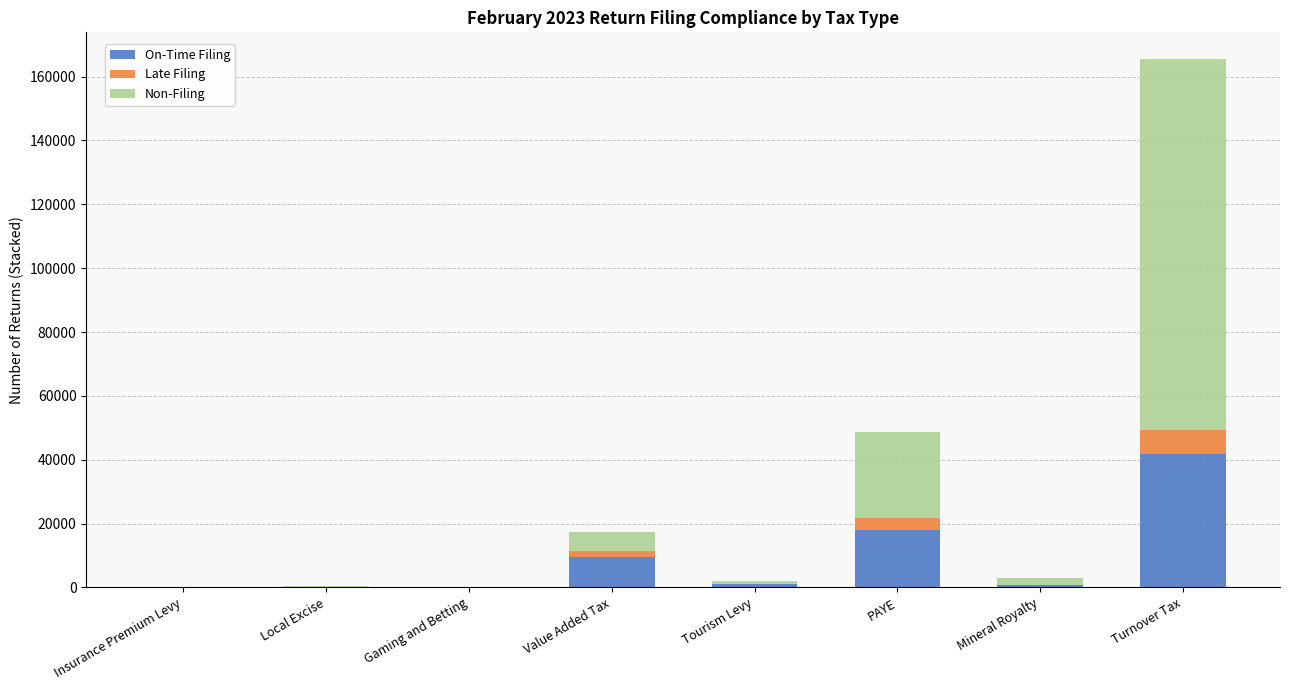

How many distinct data groups are displayed?

3